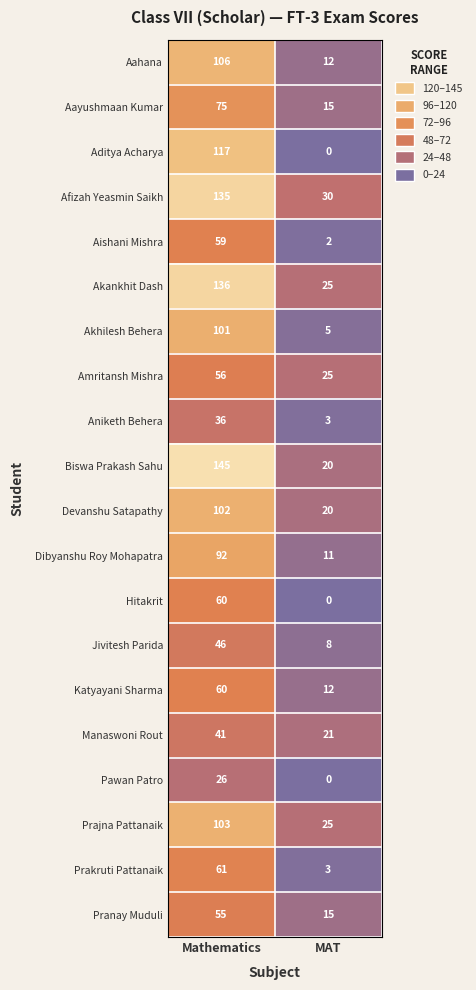

What is the difference between the Aditya Acharya values at MAT and Mathematics?

117